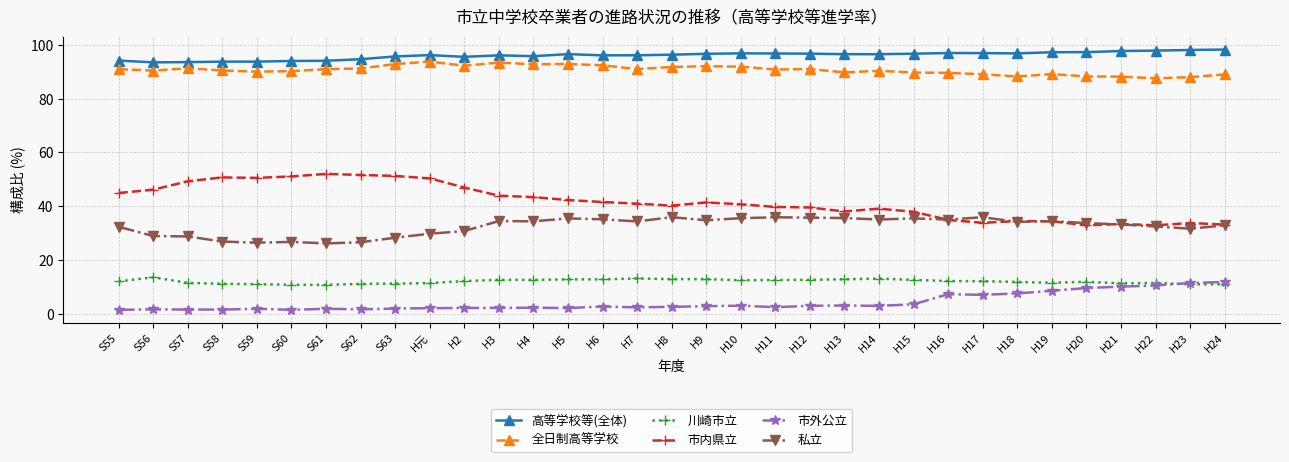

True or false: 川崎市立 and 高等学校等(全体) cross at least once.

False